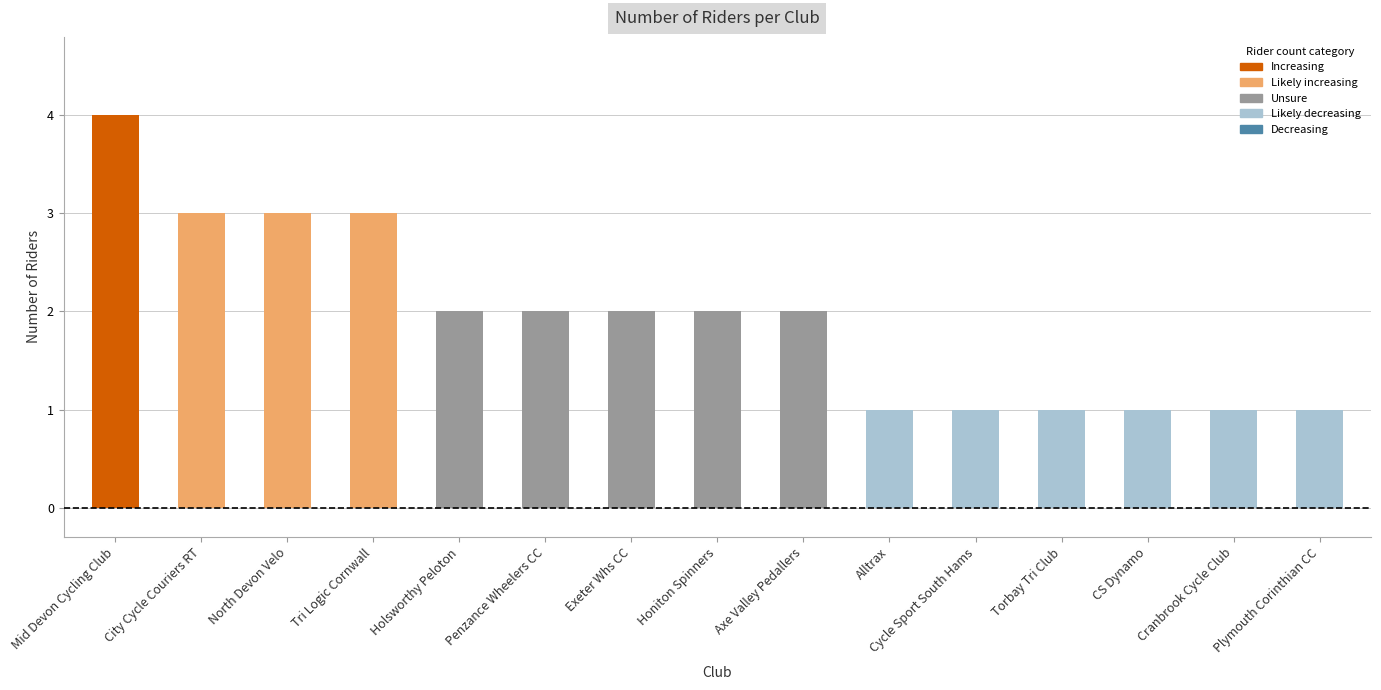

What is the change in value from Tri Logic Cornwall to Axe Valley Pedallers?

-1